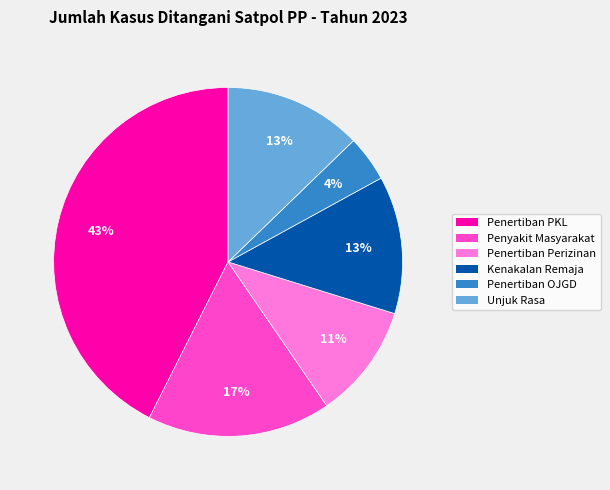

The Unjuk Rasa slice represents 13% of the pie. True or false?

True